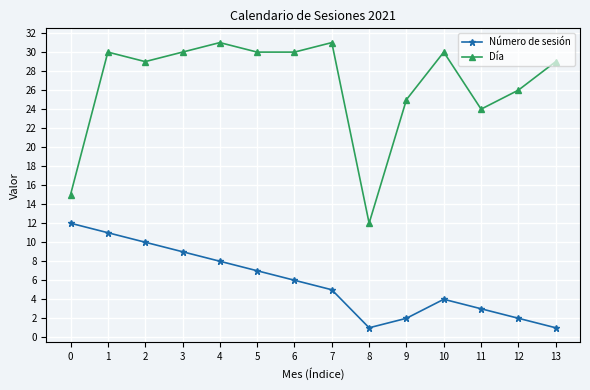

True or false: Día and Número de sesión cross at least once.

False